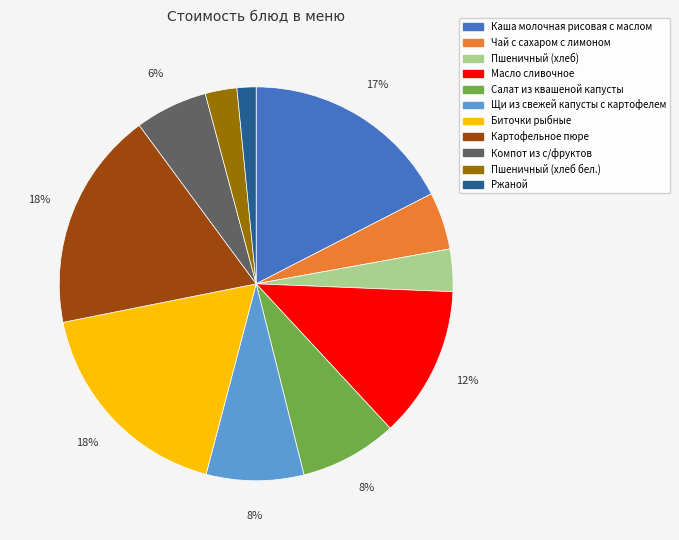

Approximately how many times larger is the value at Пшеничный (хлеб) compared to Щи из свежей капусты с картофелем?

0.4